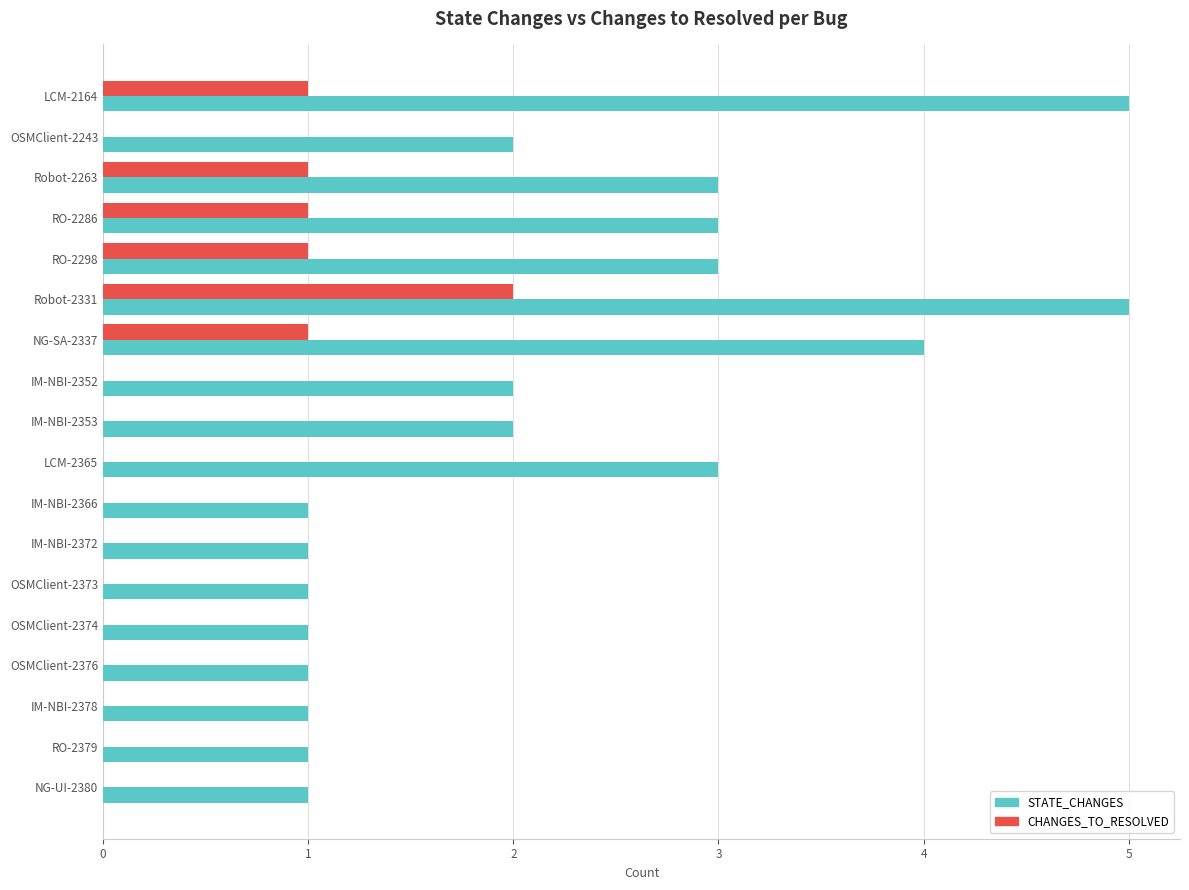

Which series has the largest total across all categories?

STATE_CHANGES